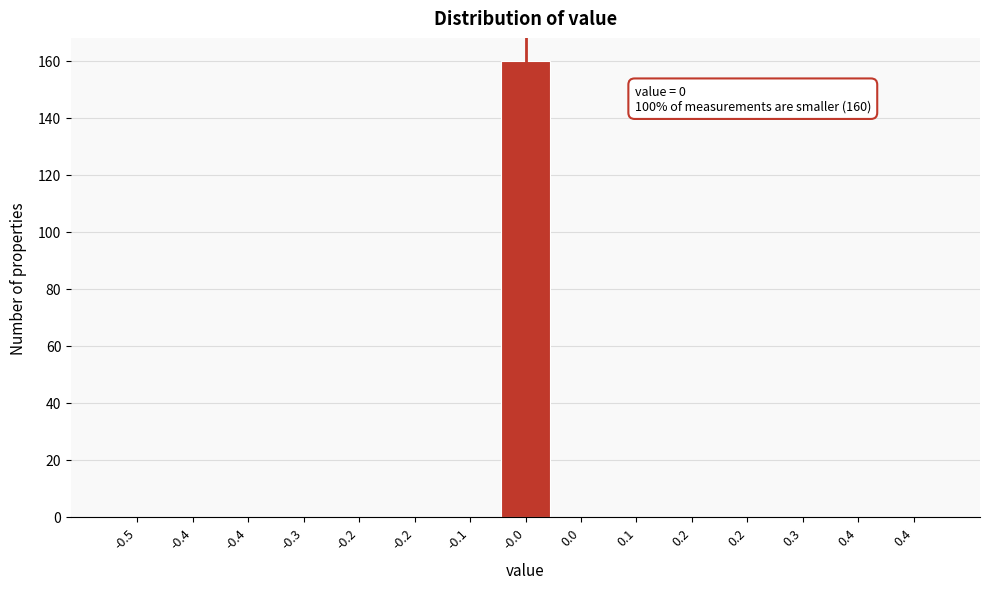

Are the bars horizontal?

No